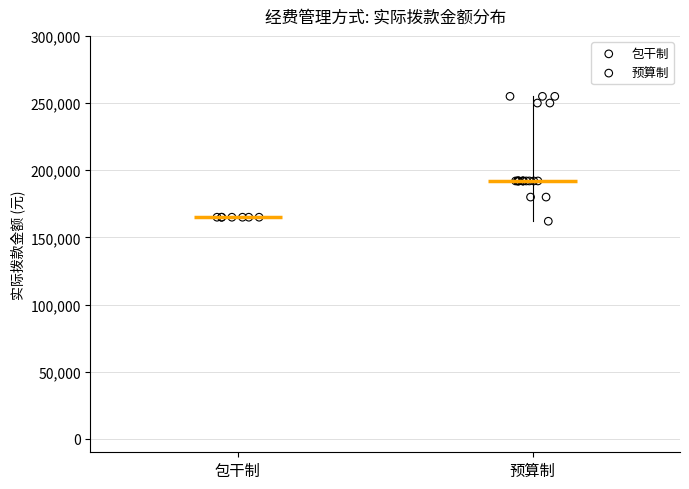

Which series contains the highest Y value?

预算制